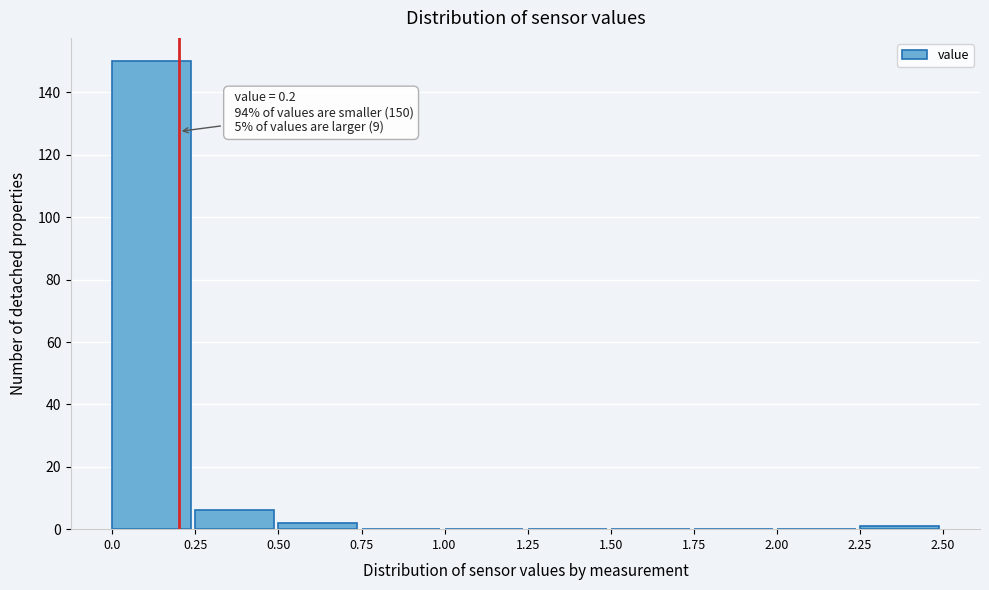

Over which range of the x-axis is the bar tallest?

0.0 to 0.25